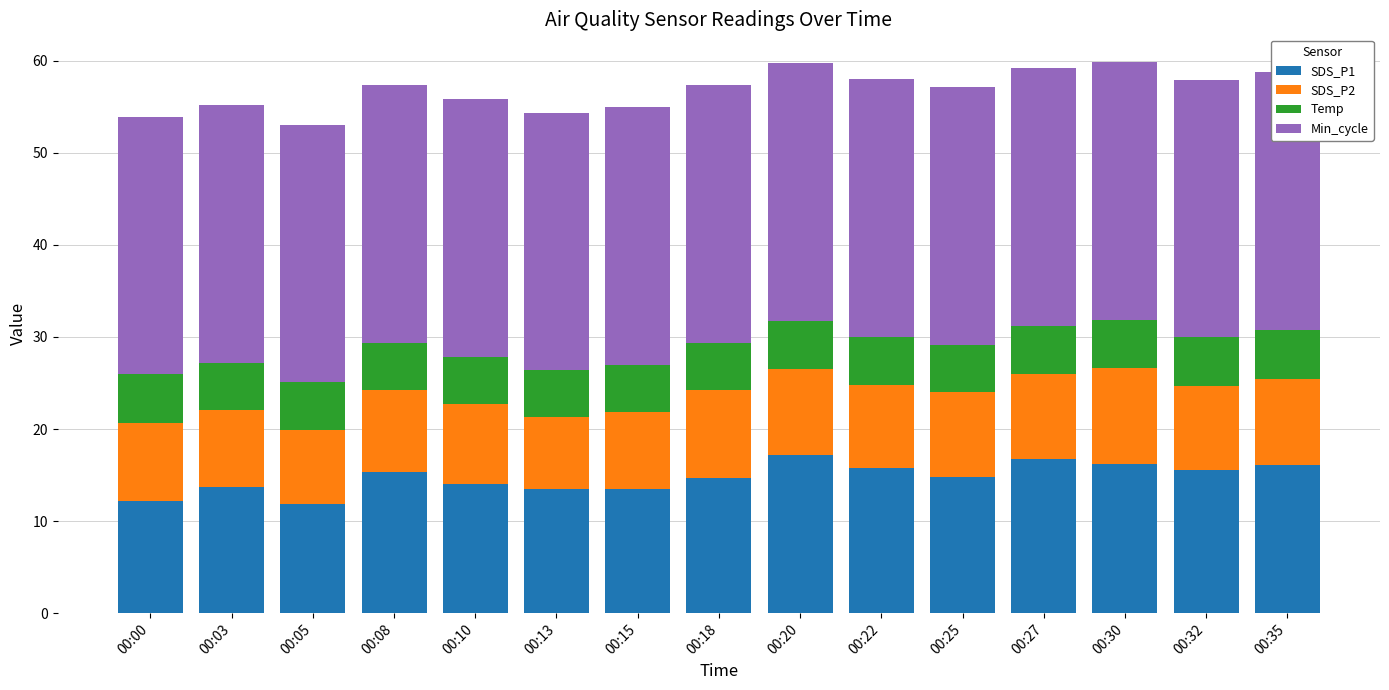

At which category is the sum across all series the highest?

00:30